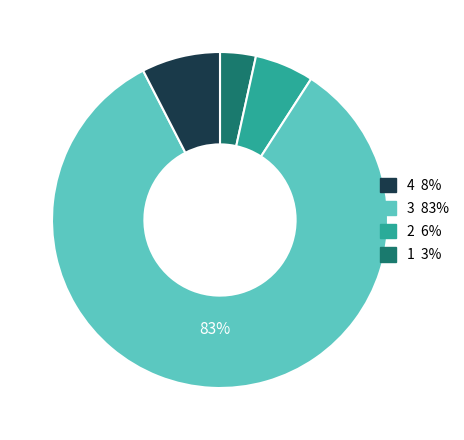

To the nearest percent, what is the difference between the largest and smallest slice percentages?

80%